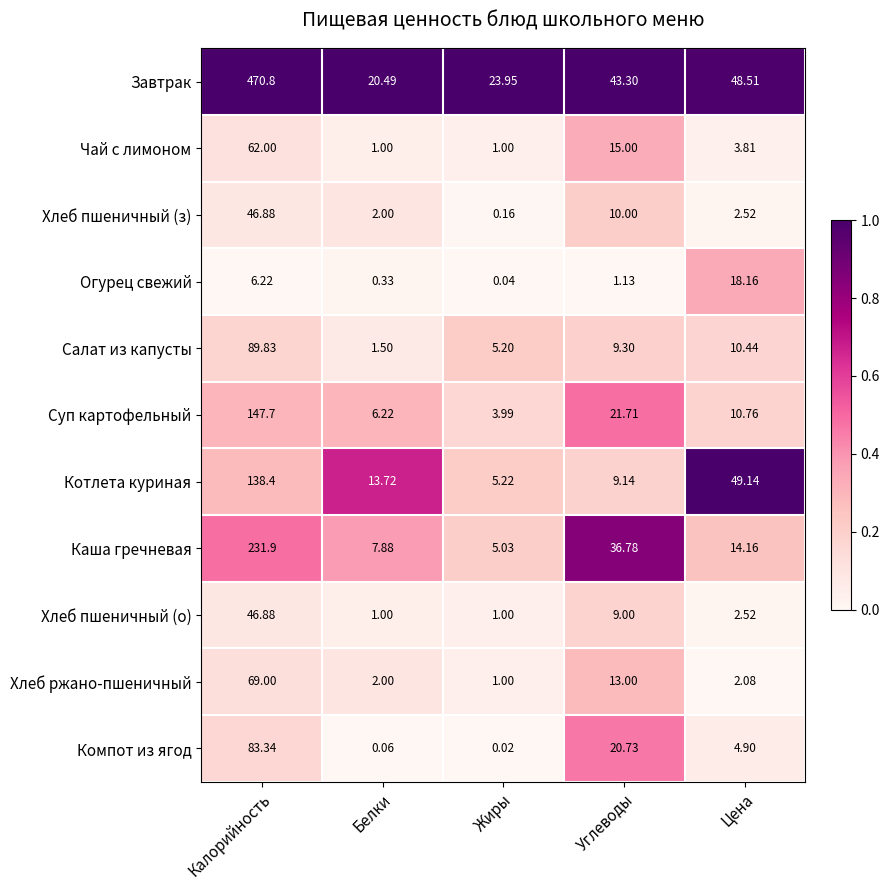

What is the total value across all series at Углеводы?

189.1